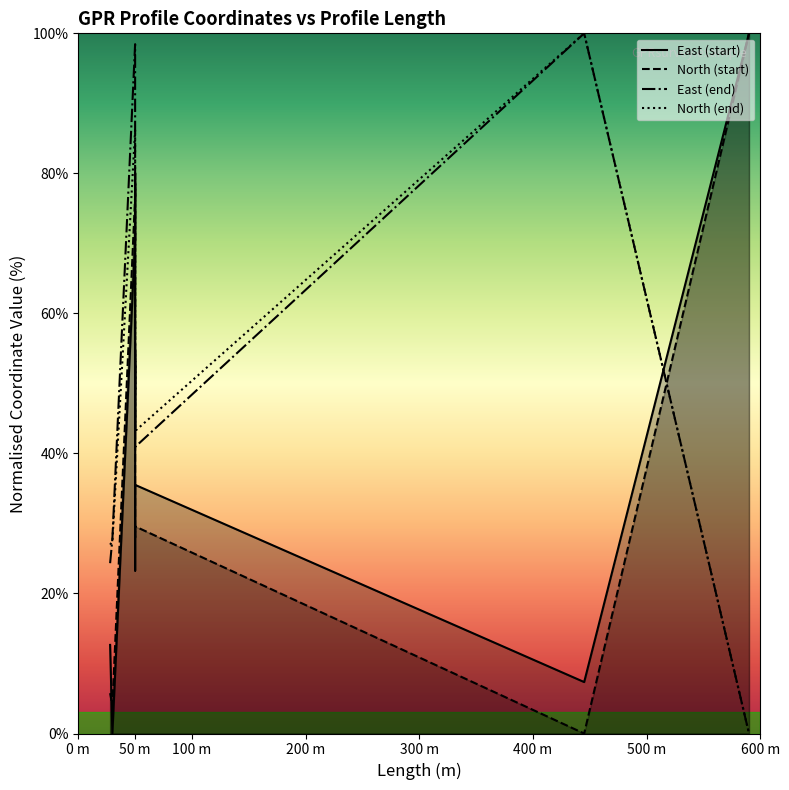

List the series in order of their peak value, lowest first.

East (start), North (start), East (end), North (end)